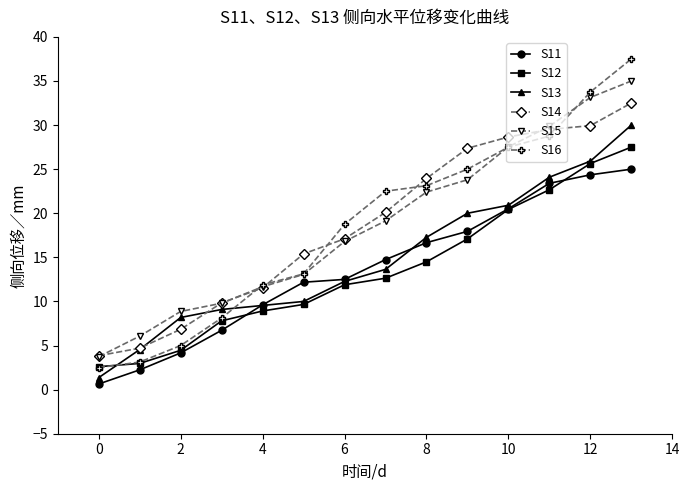

What is the value of the S12 point at the 14th from the left?

27.5